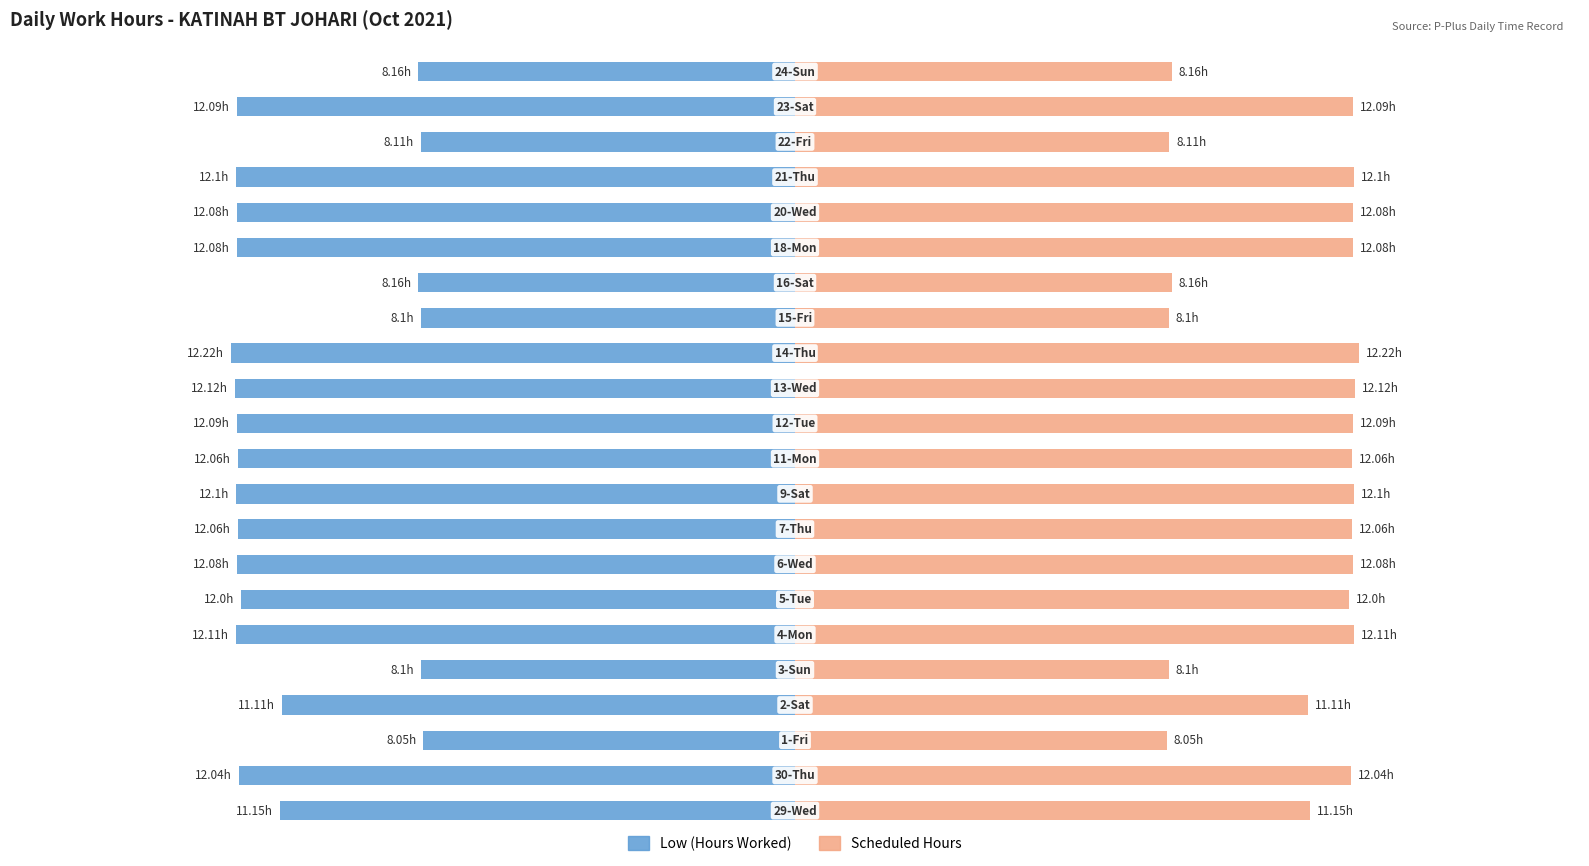

How many groups of bars are there?

22